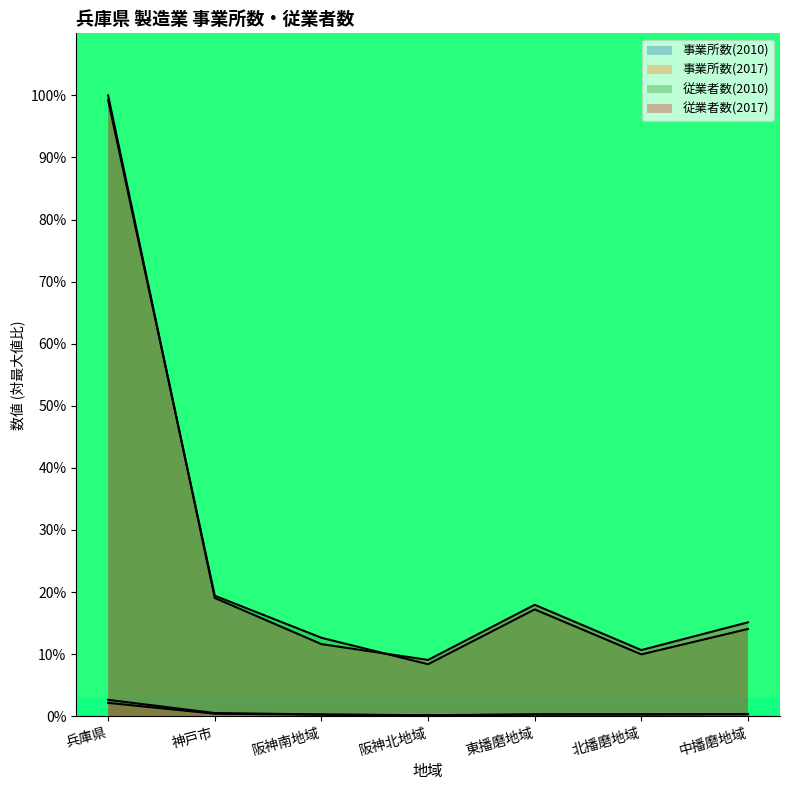

Which series has the widest spread of values?

従業者数(2017)